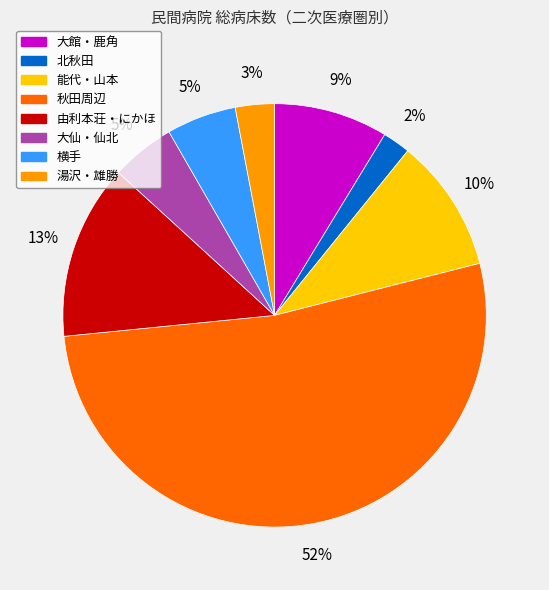

Combined, do 横手 and 秋田周辺 account for over 50%?

Yes